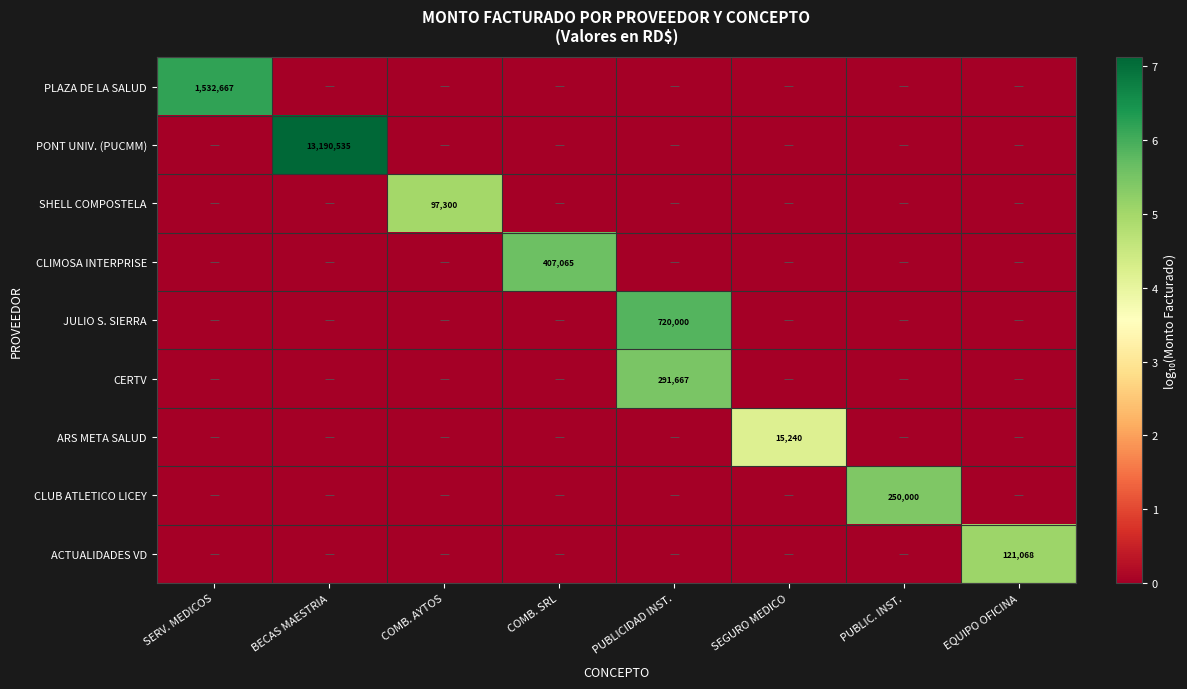

True or false: CLUB ATLETICO LICEY has a value of 250000 at PUBLIC. INST..

True